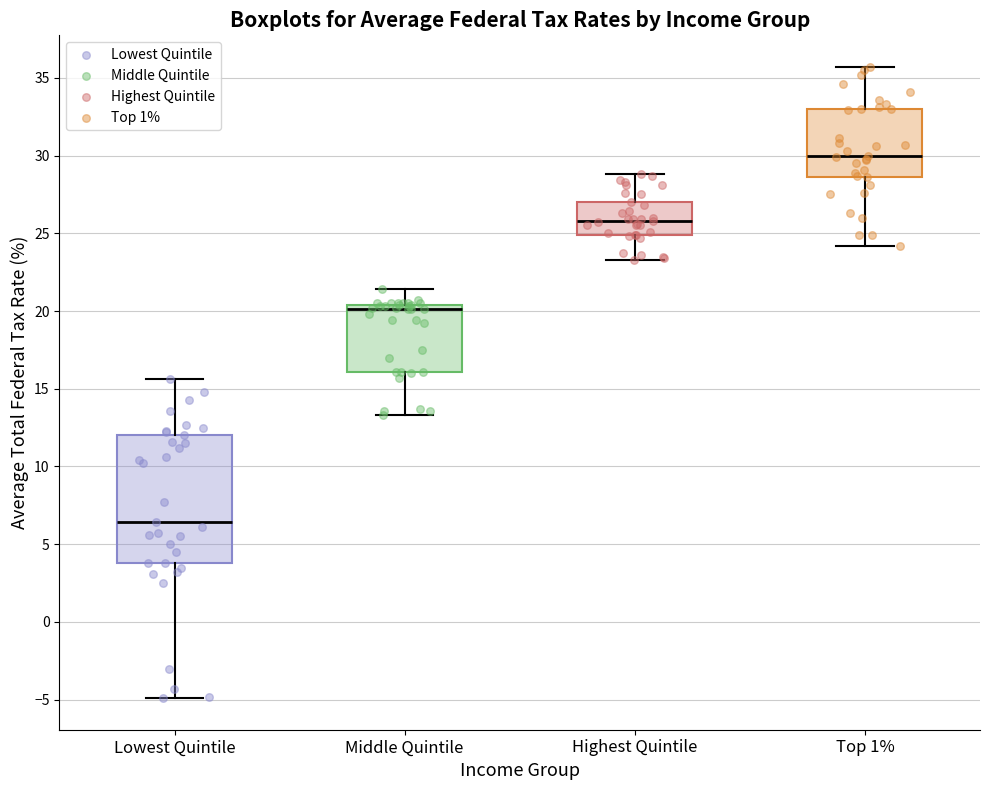

Where does the median line of the box for Top 1% sit on the y-axis? The values are not printed on the chart, so give them approximately, as read against the axis.

30.0